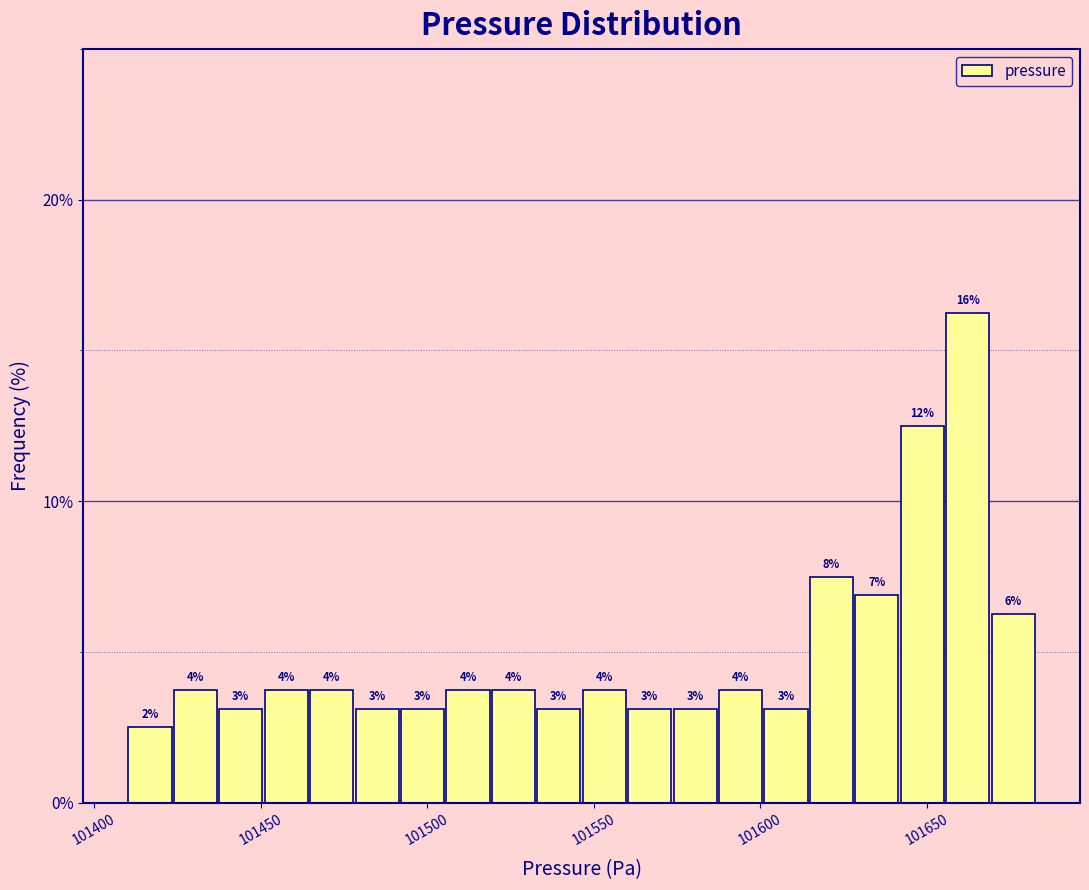

Read against the x-axis, roughly where is the centre of the tallest bar?

101660